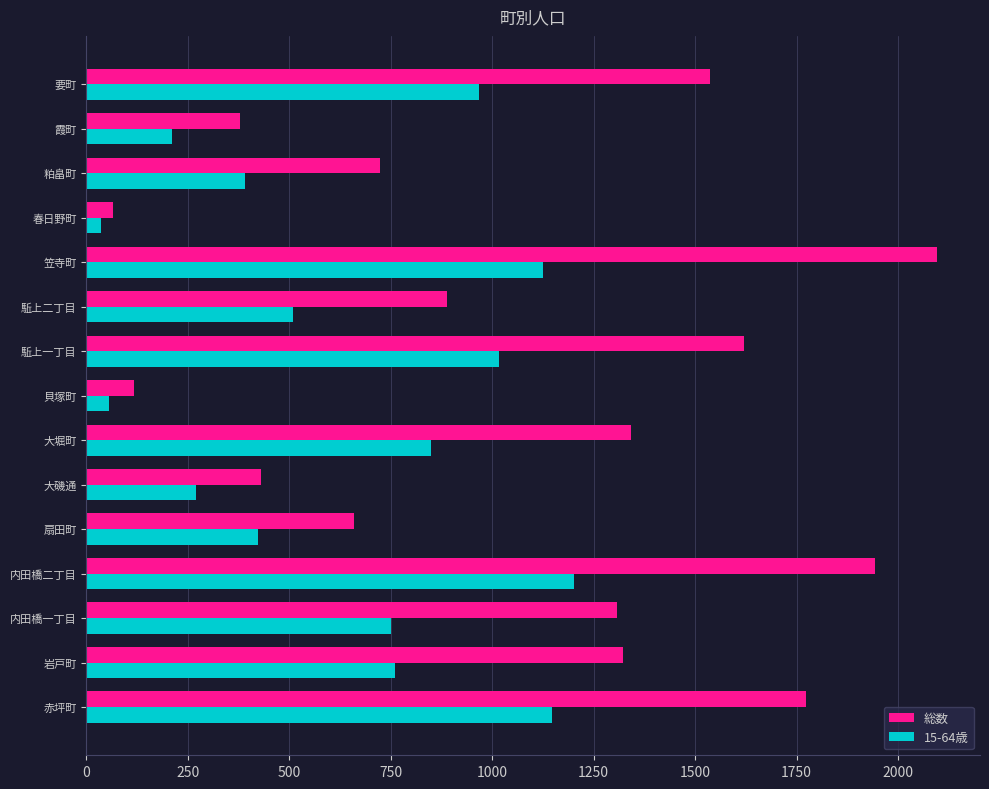

Is it true that 総数 equals 265 at 大磯通?

False